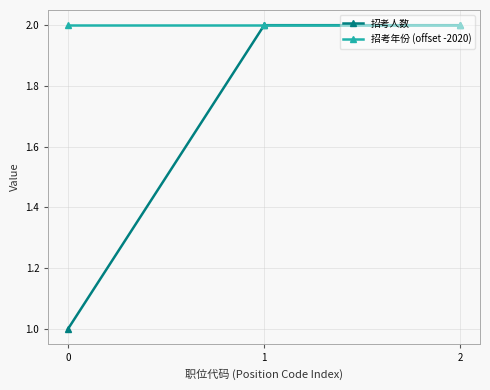

What is the difference between the maximum and minimum values in the 招考人数 series?

1